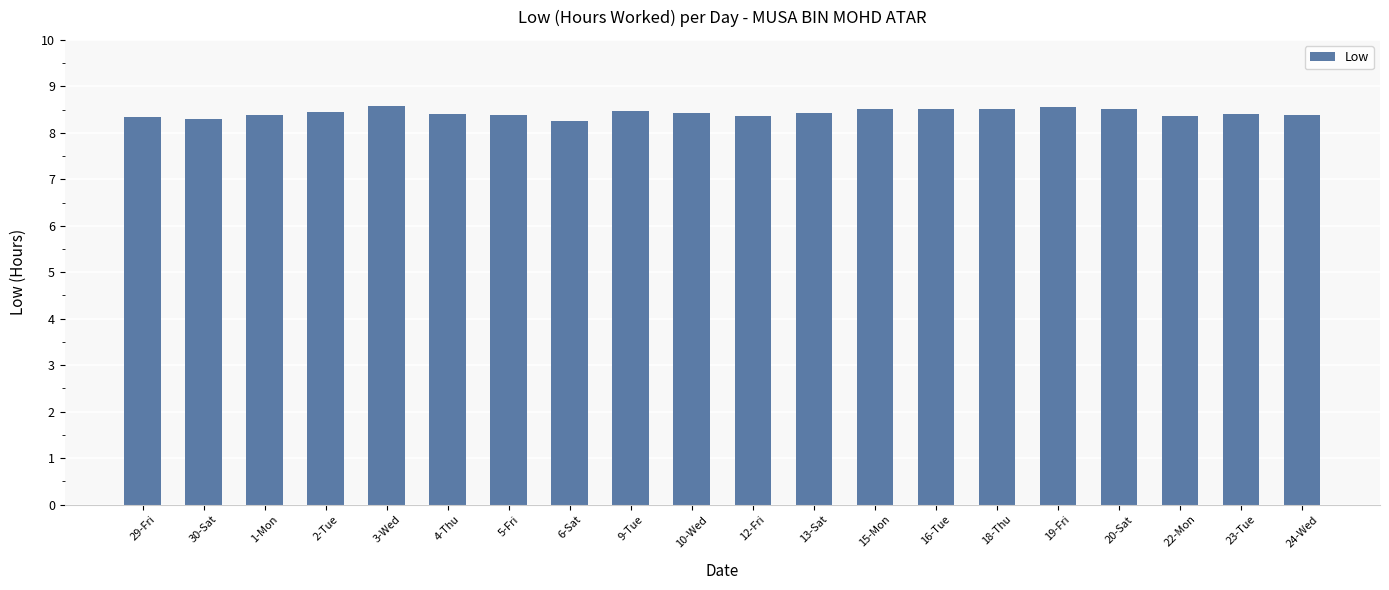

Read the value at 20-Sat.

8.5